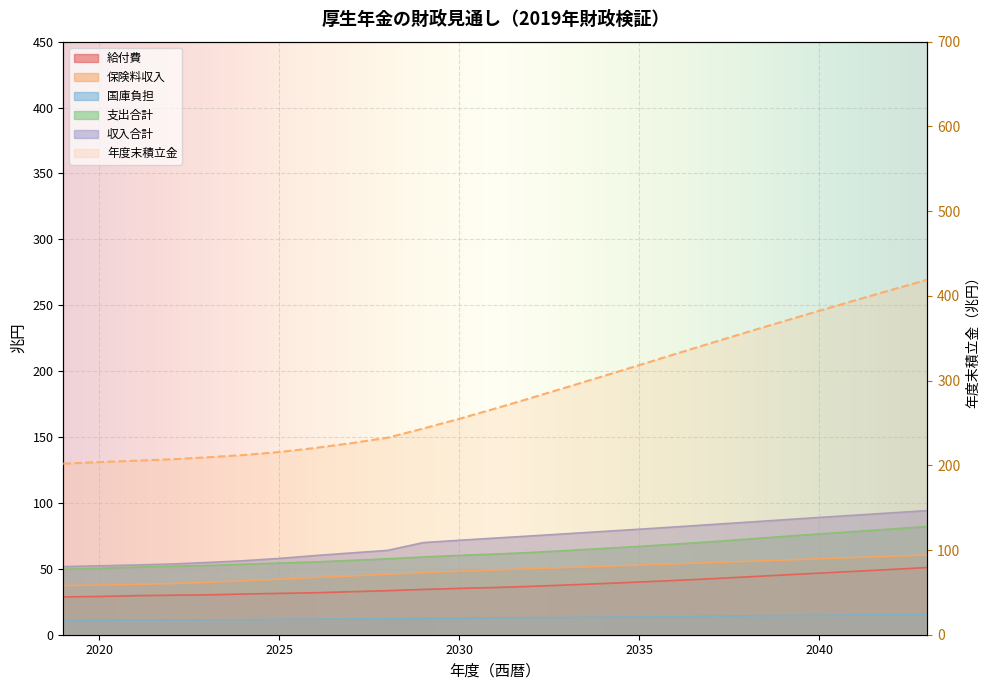

Is the value of 年度末積立金 at 2019 greater than the value of 保険料収入 at 2030?

Yes